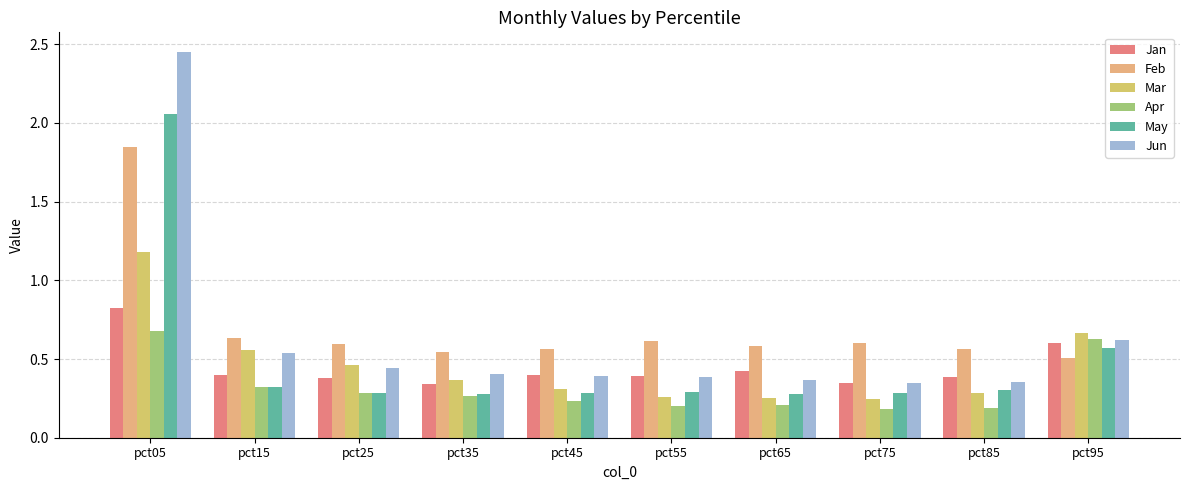

Is it true that Jun equals 0.5 at pct85?

False